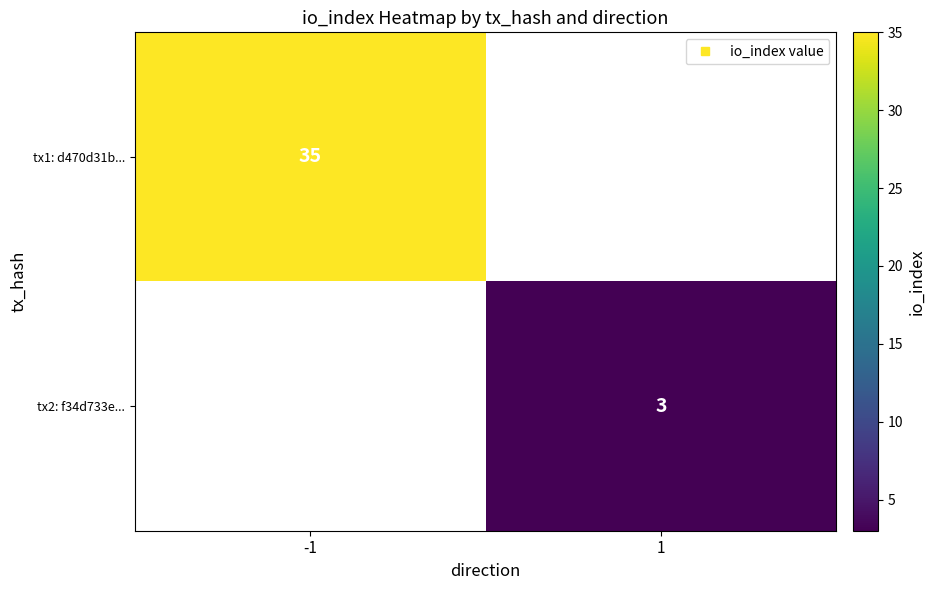

Which category has the highest value in the tx2: f34d733e... series?

-1